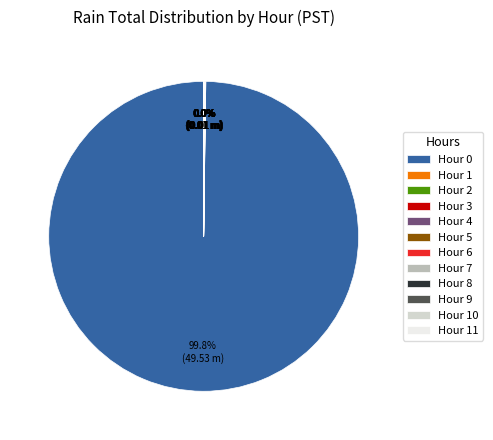

Which slice is the largest?

Hour 0